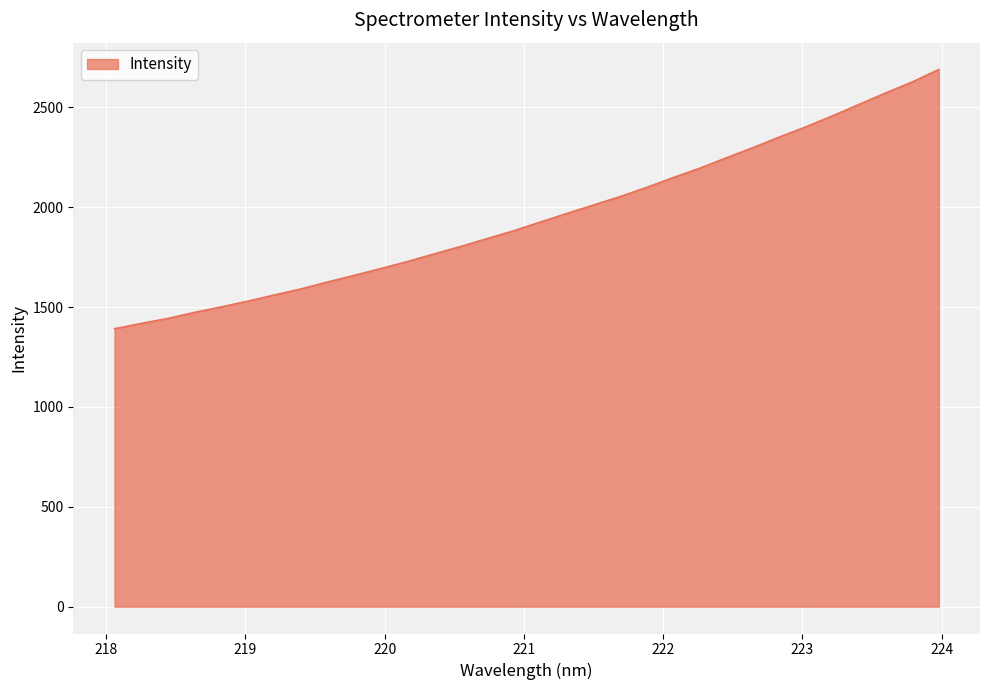

What is the smallest value displayed?

1391.4